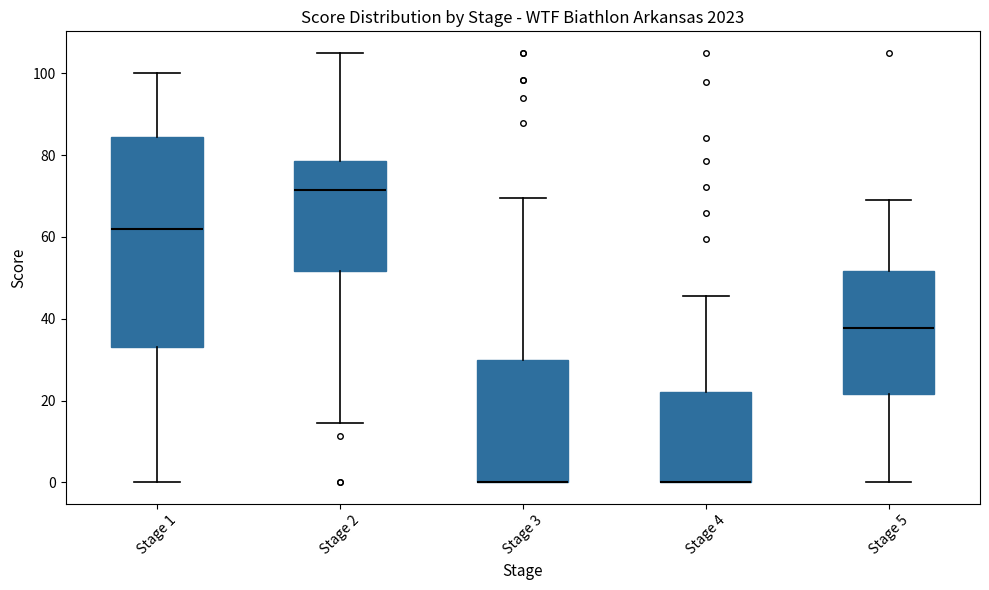

Which box is the tallest, from its lower edge to its upper edge?

Stage 1